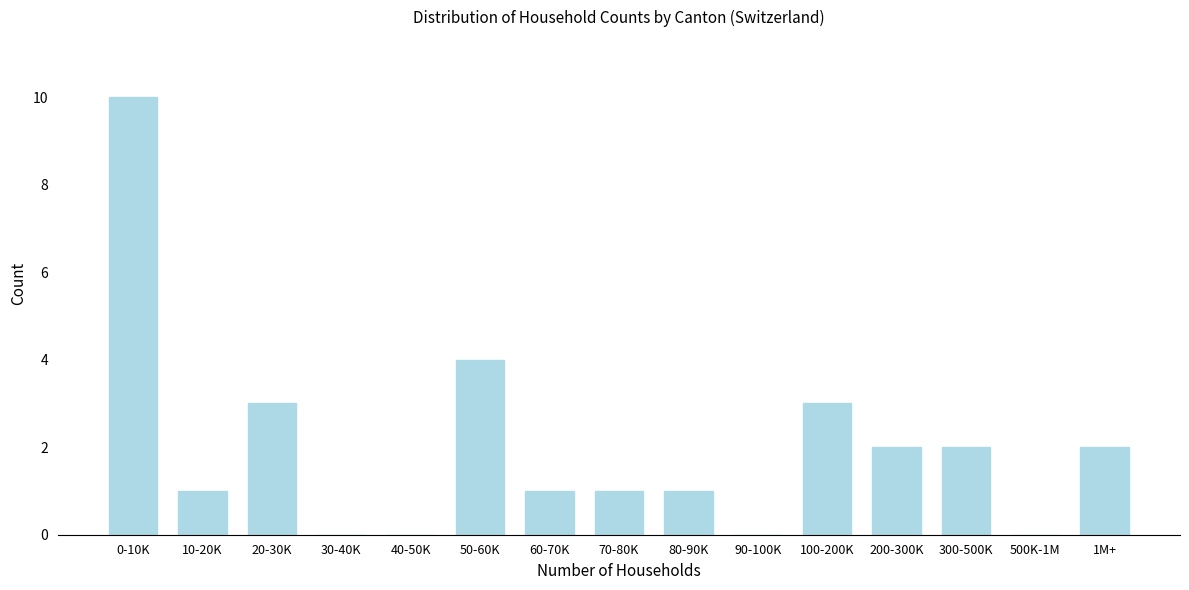

Which label corresponds to the largest value in the chart?

0-10K